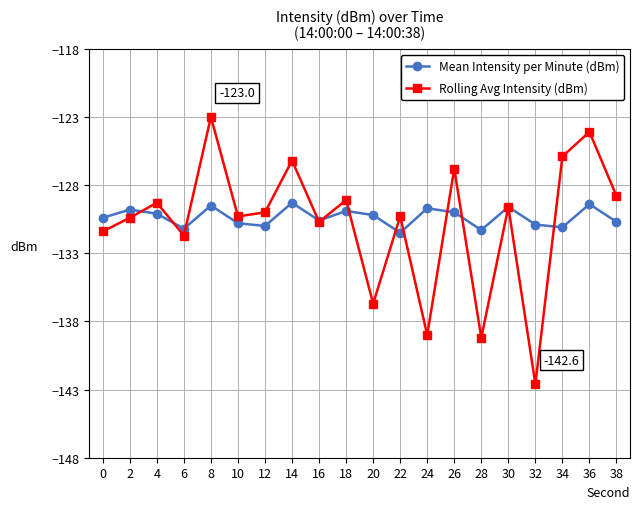

What is the maximum value shown in the chart?

-123.0